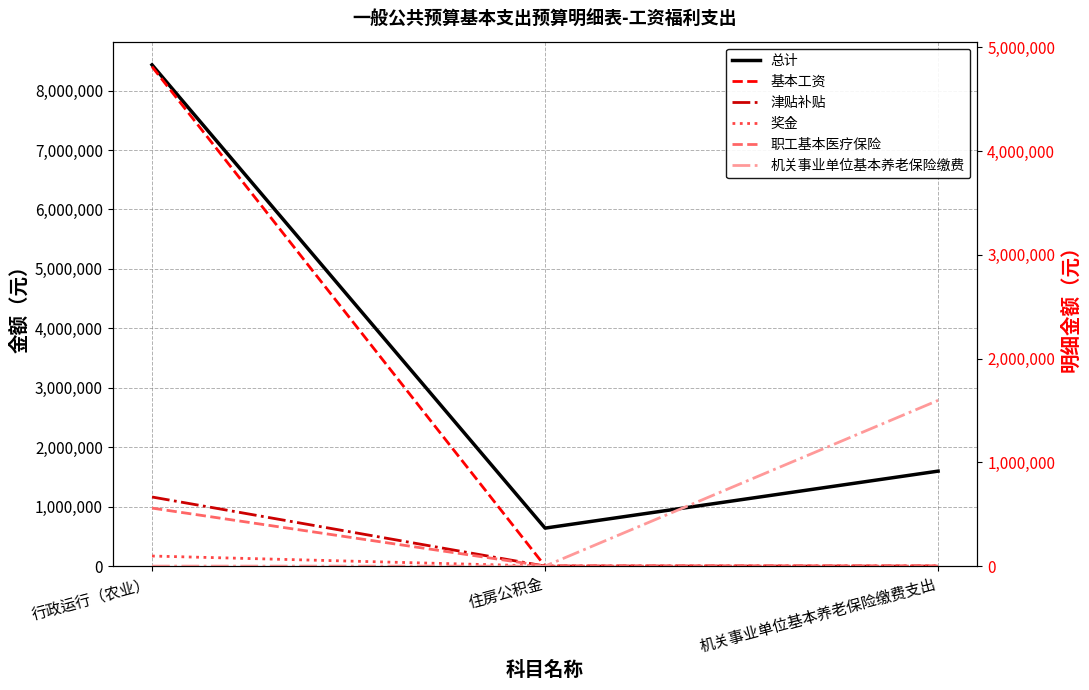

List the series in order of their peak value, lowest first.

奖金, 职工基本医疗保险, 津贴补贴, 机关事业单位基本养老保险缴费, 基本工资, 总计